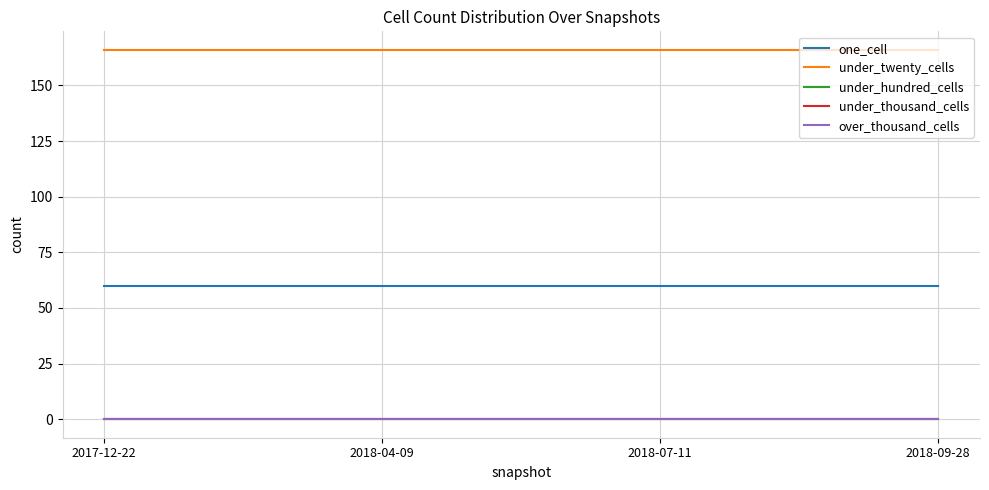

Does the chart have visible grid lines?

Yes